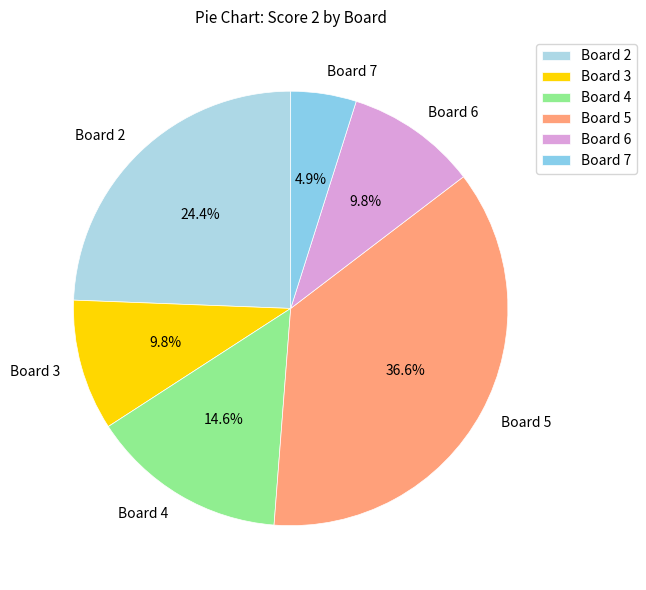

How many segments does this pie chart have?

6